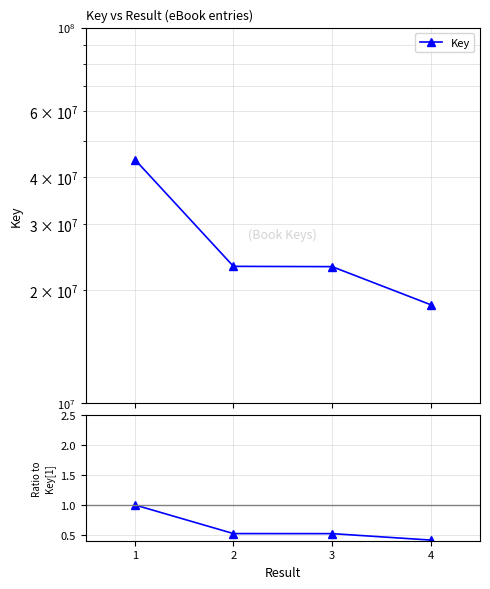

True or false: Key and Ratio to entry 1 intersect in this chart.

False